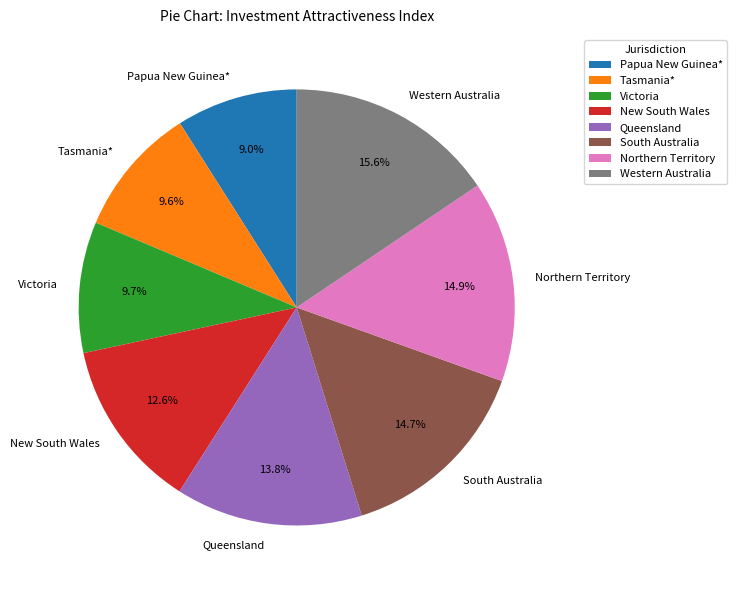

How many segments does this pie chart have?

8